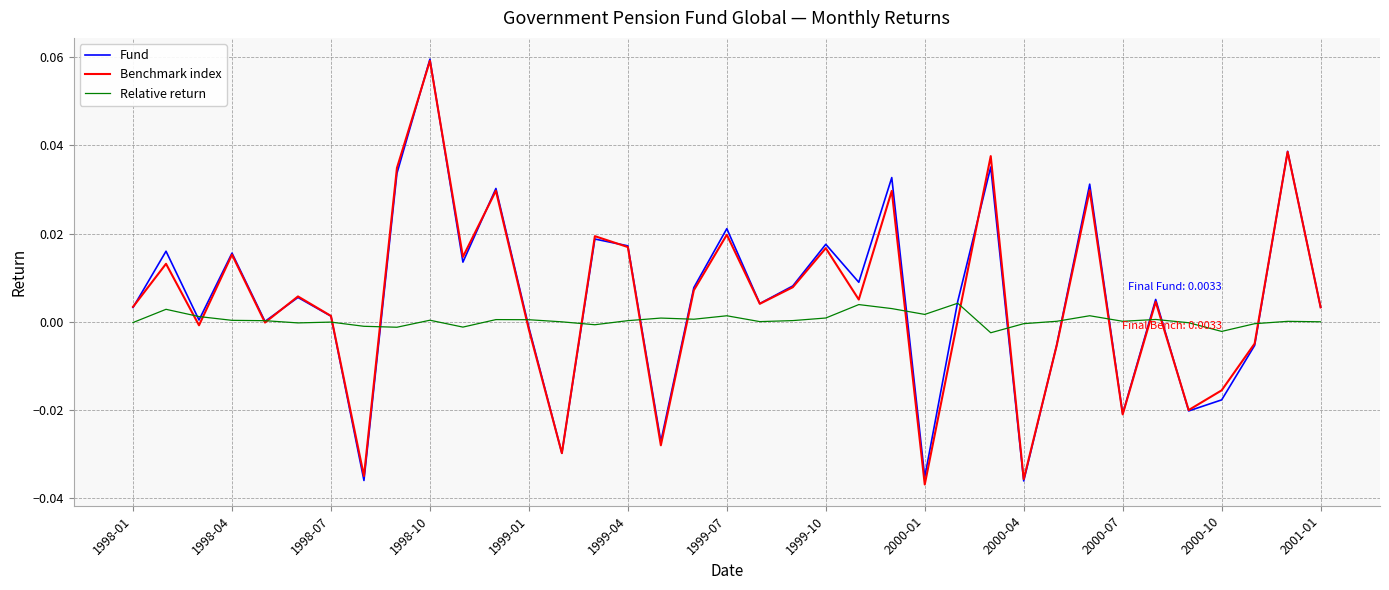

Is this an area chart (filled region under the line)?

No